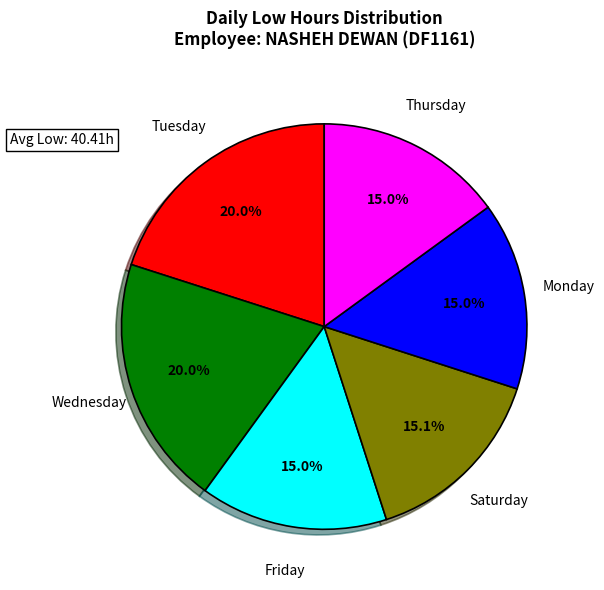

Is Friday the majority of the pie?

No